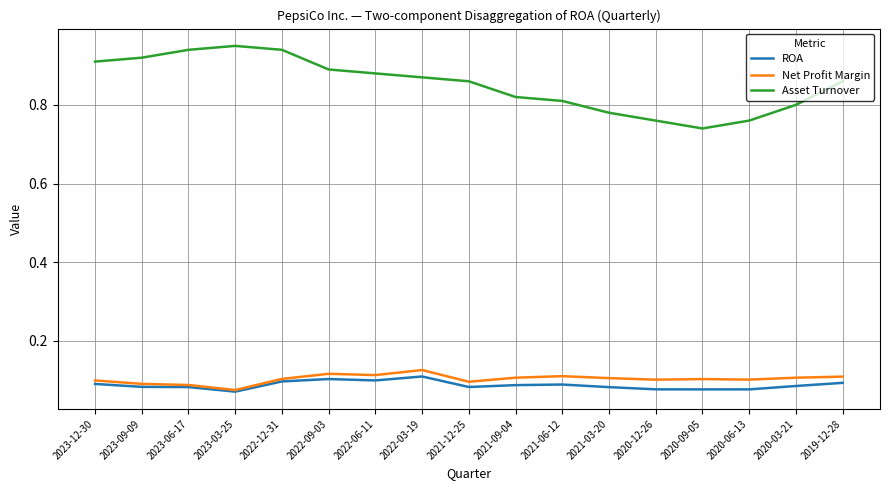

How many Net Profit Margin values are between 0 and 1?

17